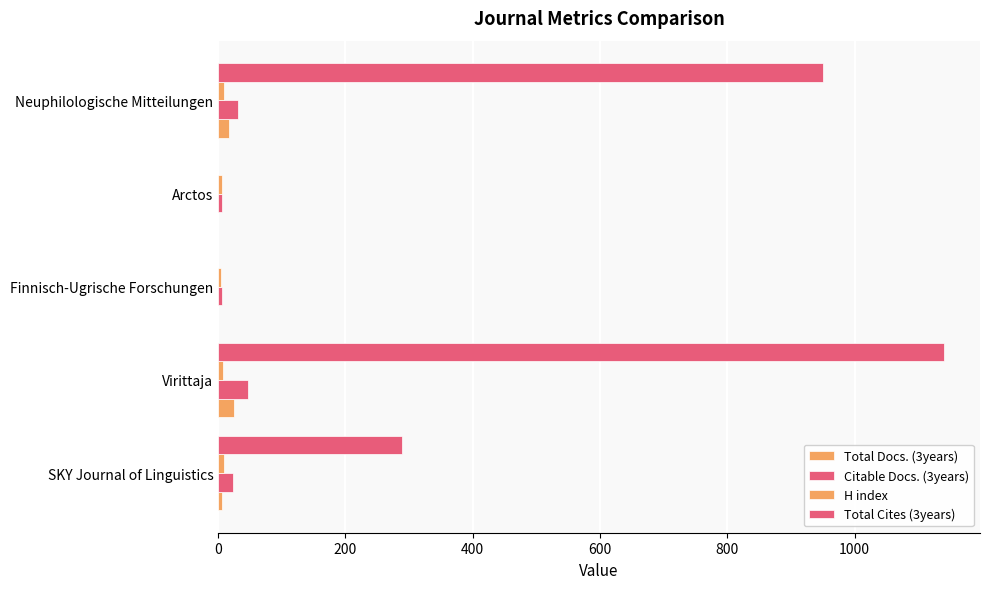

How many categories are shown in the chart?

5